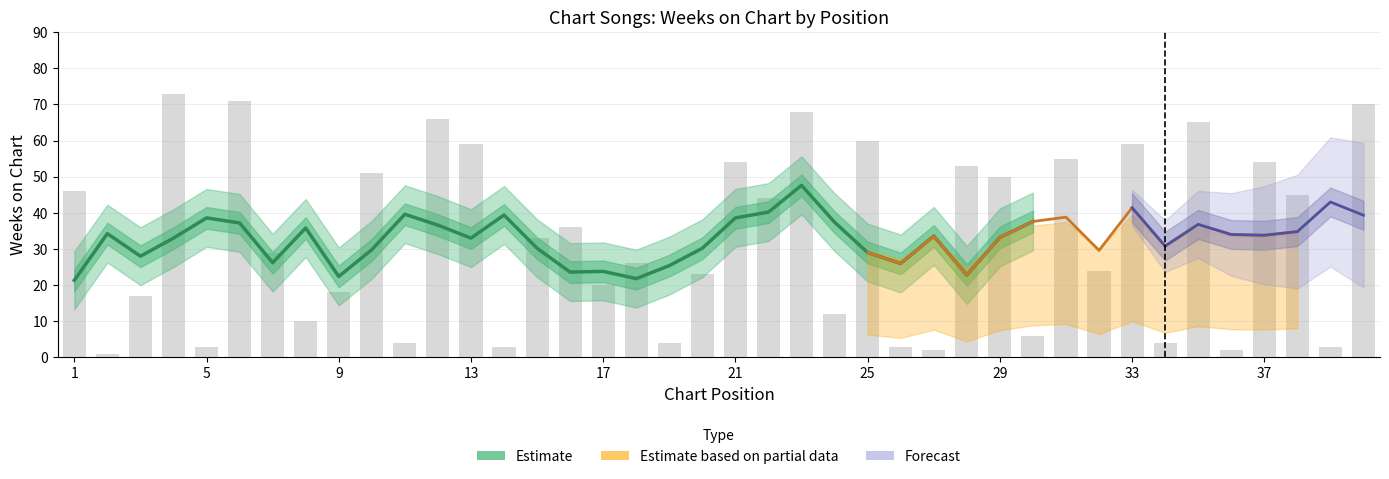

Reading left to right, list all the values displayed in this chart.

1=46	2=1	3=17	4=73	5=3	6=71	7=29	8=10	9=18	10=51	11=4	12=66	13=59	14=3	15=33	16=36	17=20	18=26	19=4	20=23	21=54	22=44	23=68	24=12	25=60	26=3	27=2	28=53	29=50	30=6	31=55	32=24	33=59	34=4	35=65	36=2	37=54	38=45	39=3	40=70